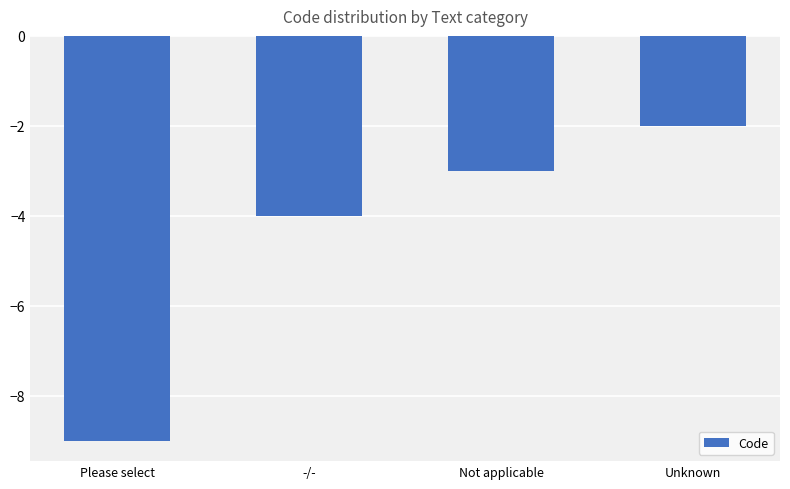

The chart shows a value of -2 at Unknown. True or false?

True